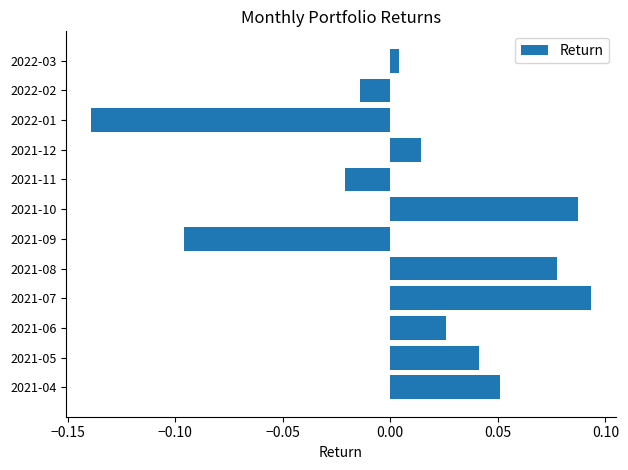

The chart shows a value of 0.2 at 2021-10. True or false?

False